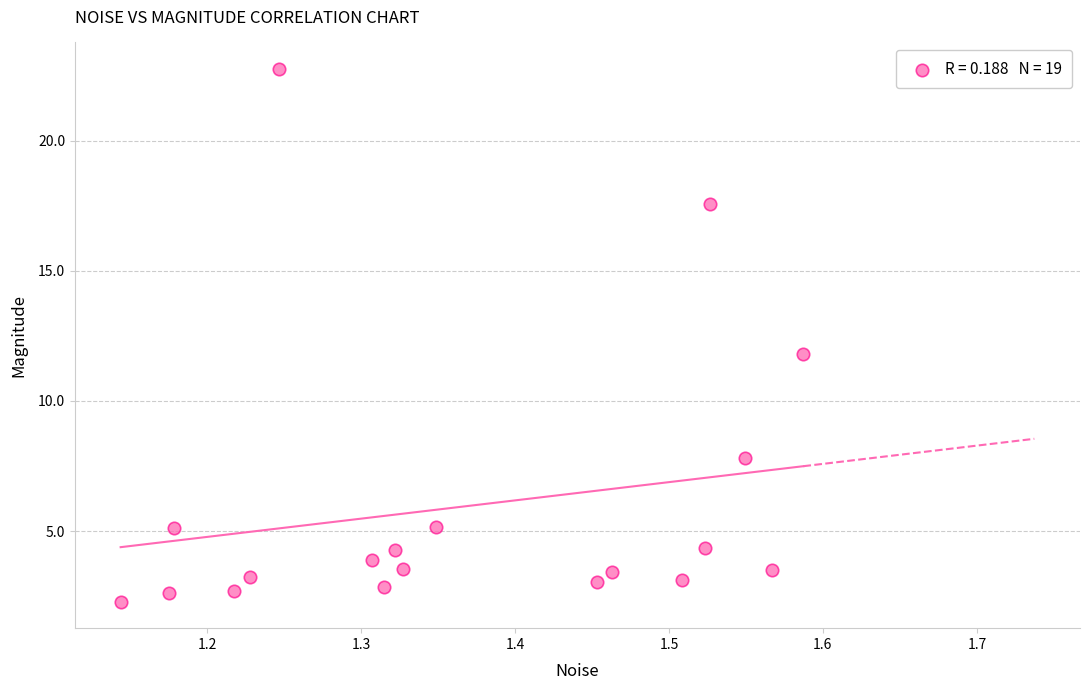

What is the range of Y values (max minus min)?

20.5